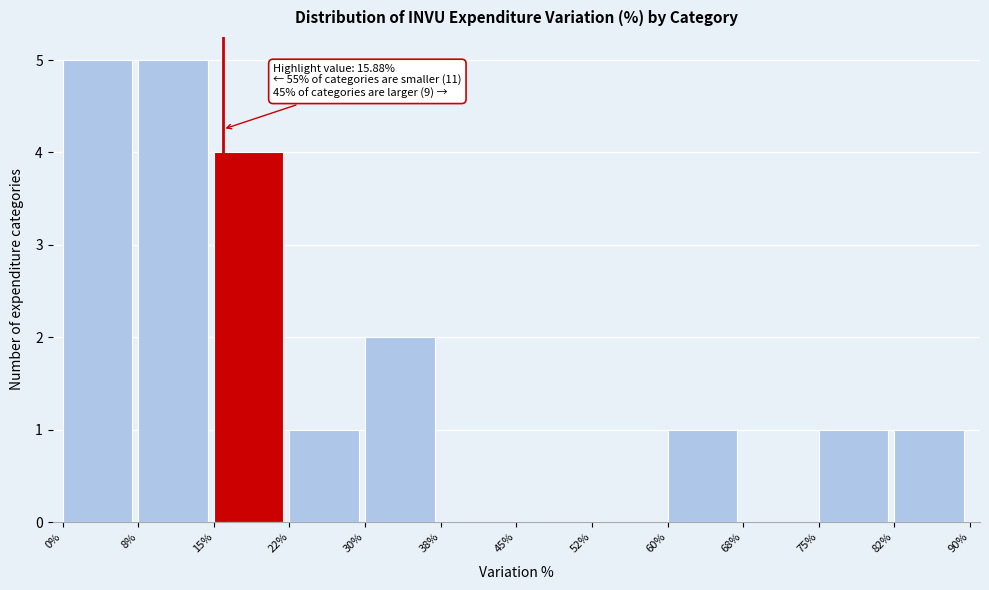

Reading left to right, extract all data points from this chart.

0%=5	8%=5	15%=4	22%=1	30%=2	38%=0	45%=0	52%=0	60%=1	68%=0	75%=1	82%=1